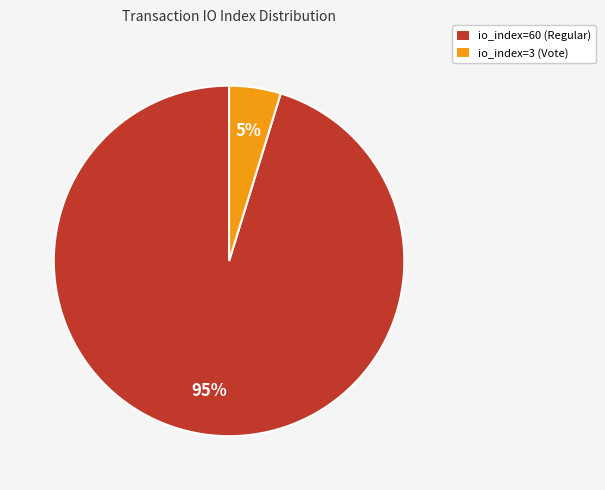

To the nearest percent, what is the combined percentage of io_index=3 (Vote) and io_index=60 (Regular)?

100%